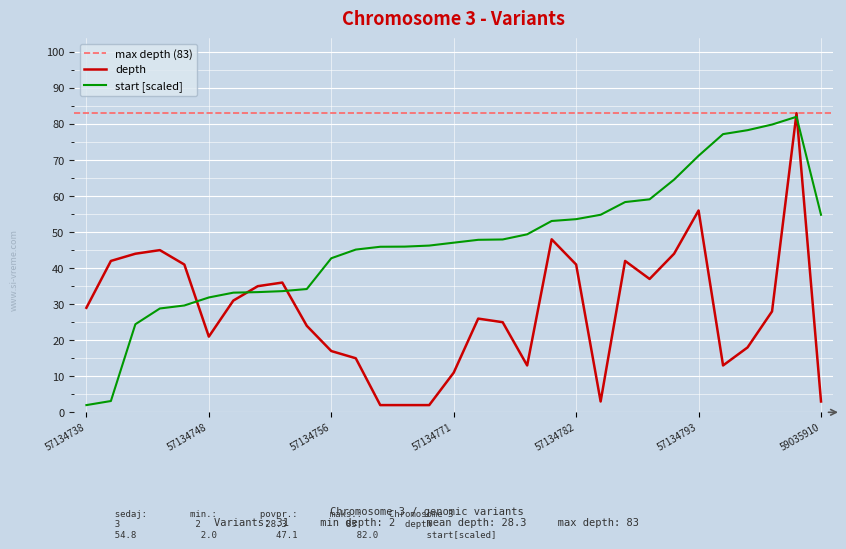

What is the total value across all series at 57134801?

165.0